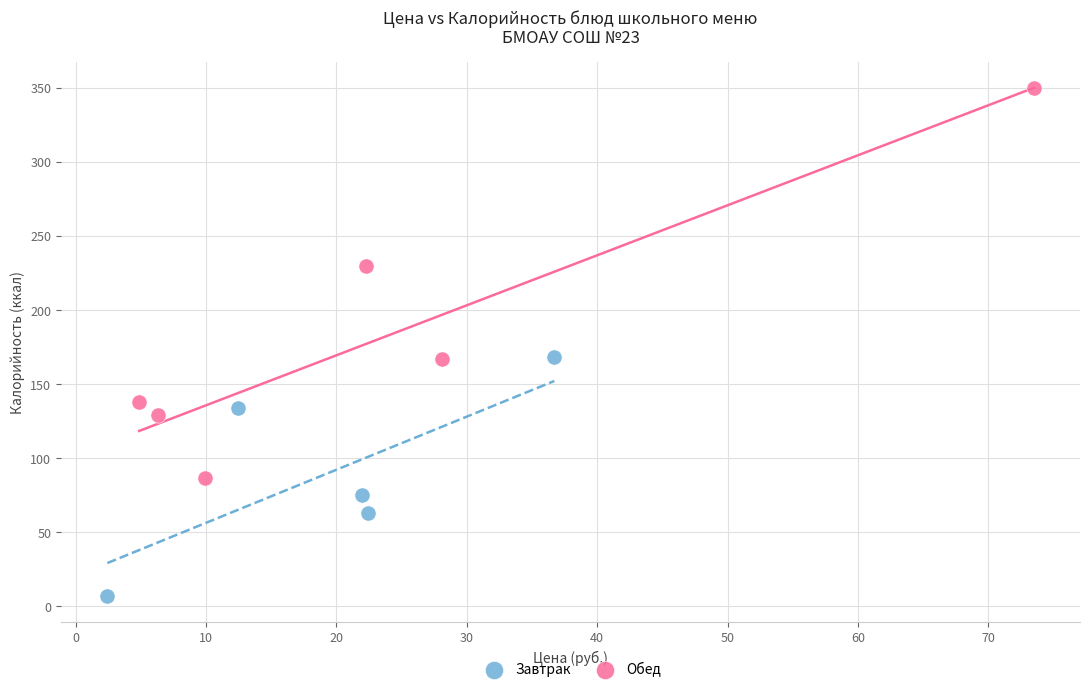

Which series reaches the maximum Y coordinate?

Обед